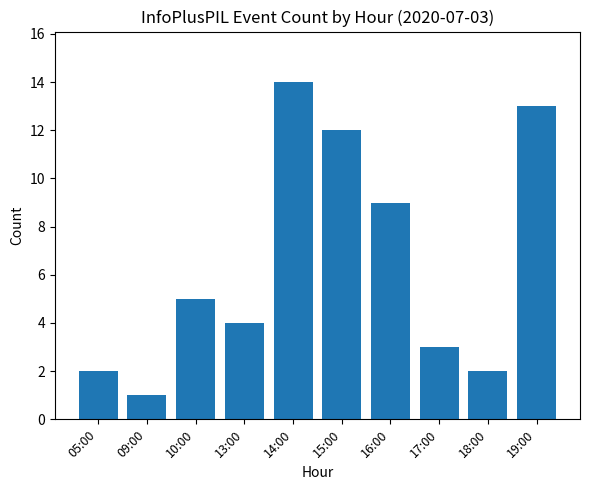

What is the sum of all values?

65